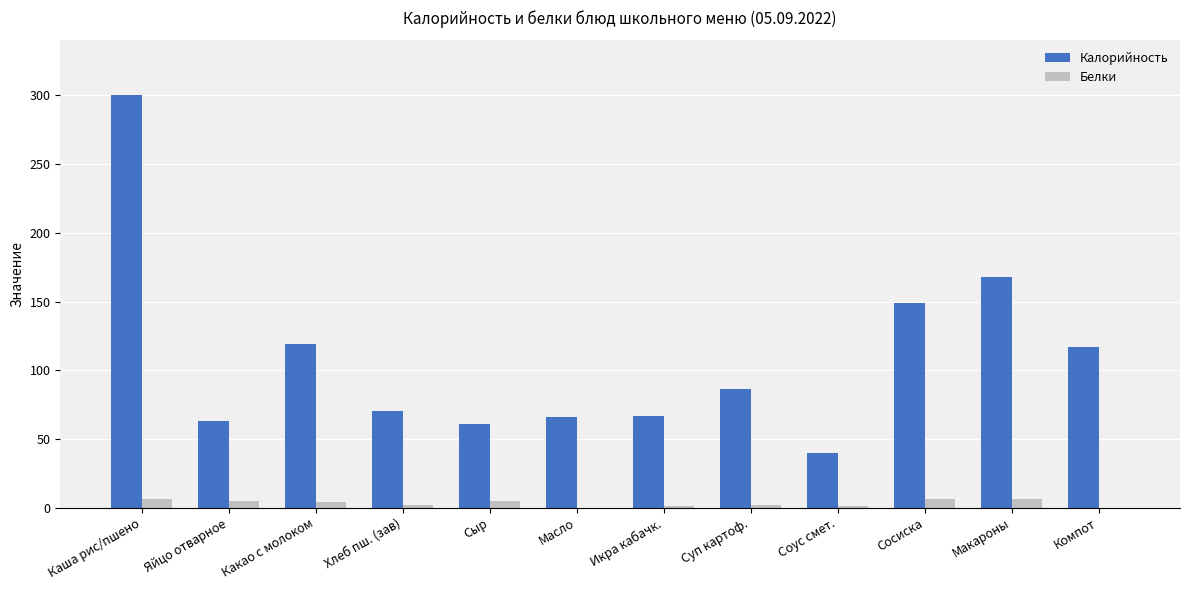

What is the maximum value shown in the chart?

300.0